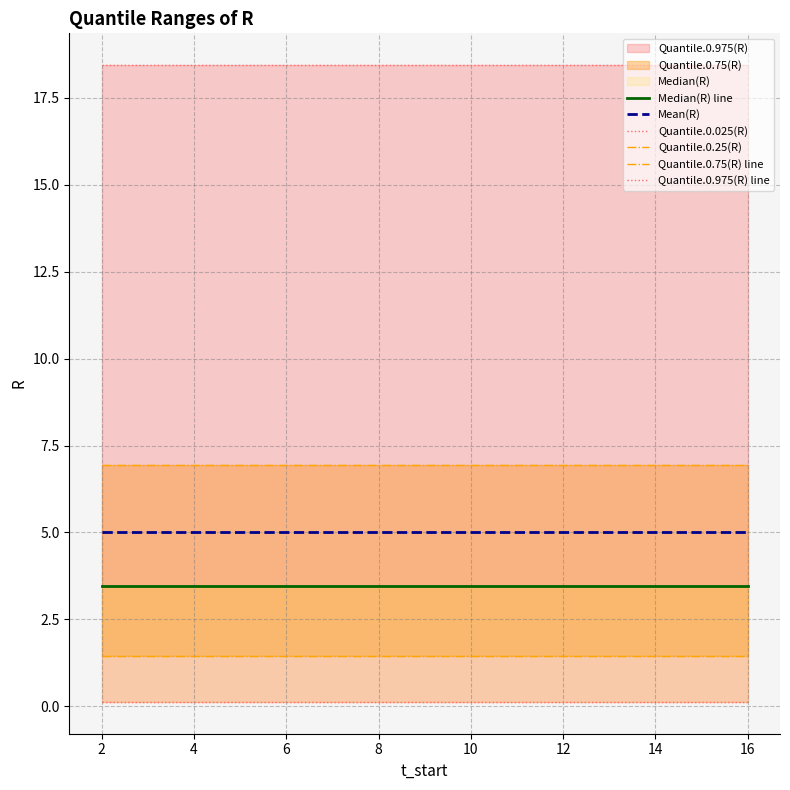

Is it true that Mean(R) equals 5.0 at 6?

True